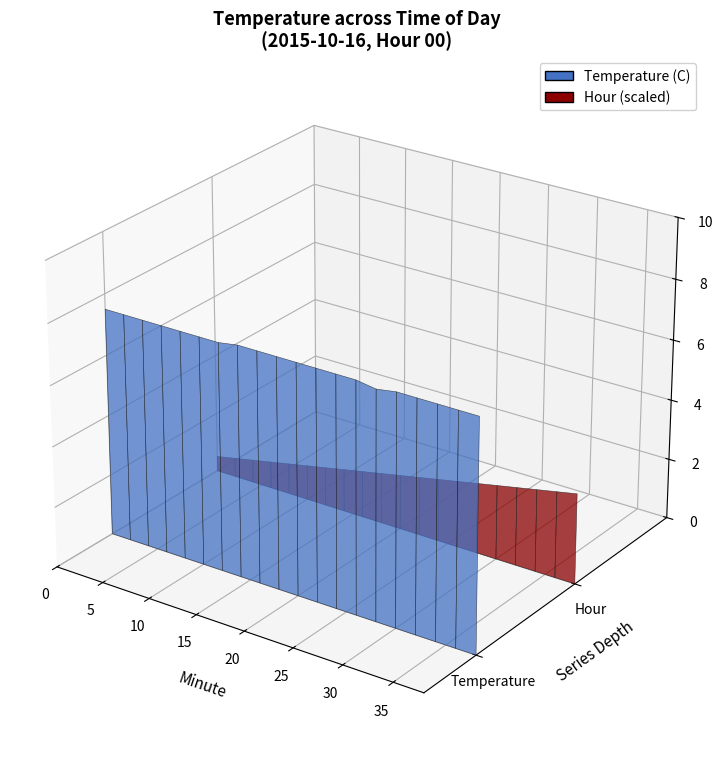

Reading right to left, what are all the values shown in this chart?

Temperature (C): 38=7.6	36=7.6	34=7.6	32=7.6	30=7.6	28=7.5	26=7.6	24=7.6	22=7.6	20=7.6	18=7.6	16=7.6	14=7.6	12=7.5	10=7.5	8=7.5	6=7.5	4=7.5	2=7.5	0=7.5
Hour: 38=0.0	36=0.0	34=0.0	32=0.0	30=0.0	28=0.0	26=0.0	24=0.0	22=0.0	20=0.0	18=0.0	16=0.0	14=0.0	12=0.0	10=0.0	8=0.0	6=0.0	4=0.0	2=0.0	0=0.0